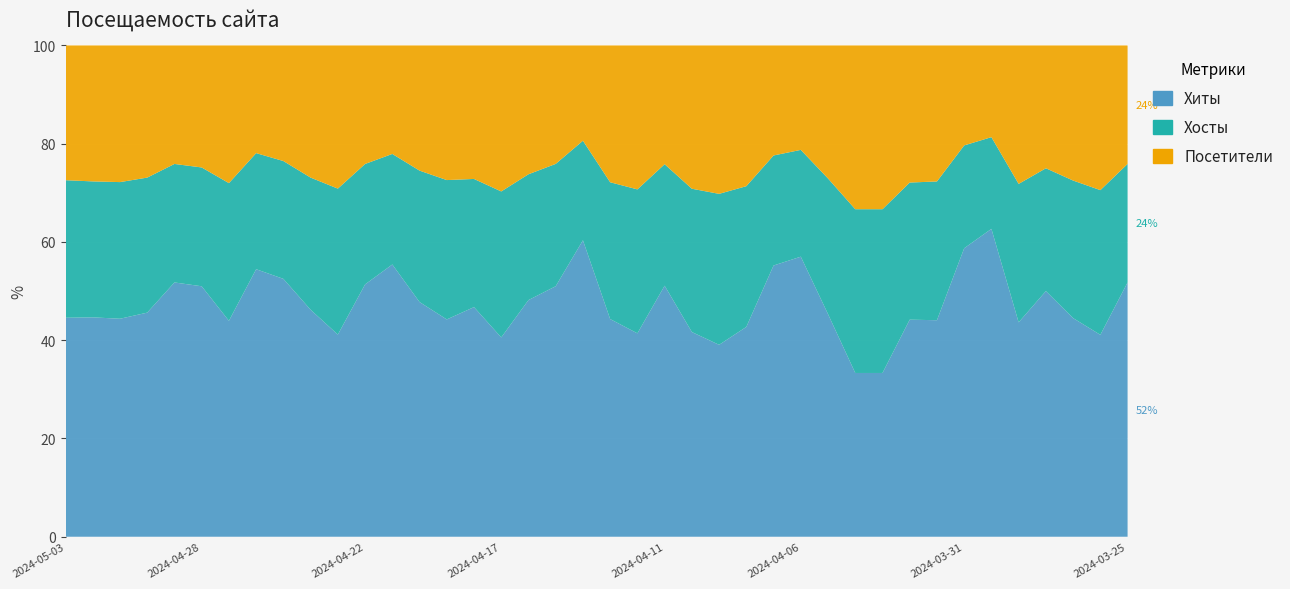

What is the lowest value of the Хиты series?

33.3